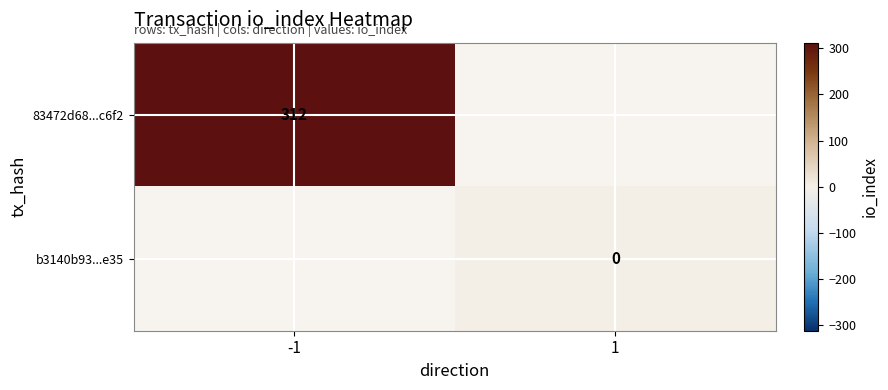

The 83472d68...c6f2 series shows 461 at -1. True or false?

False